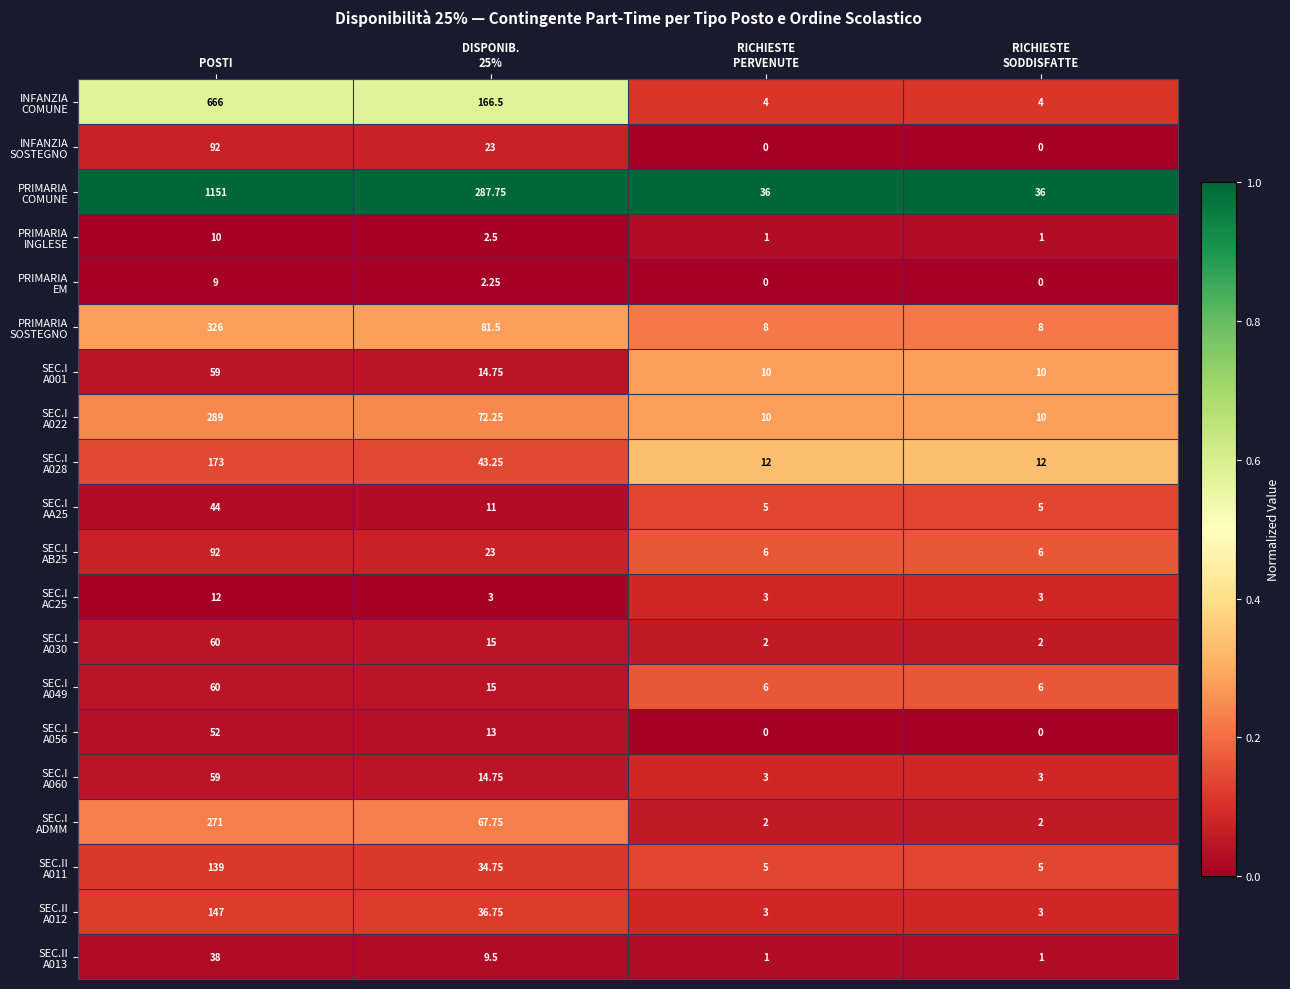

Which label corresponds to the largest value in the chart?

POSTI